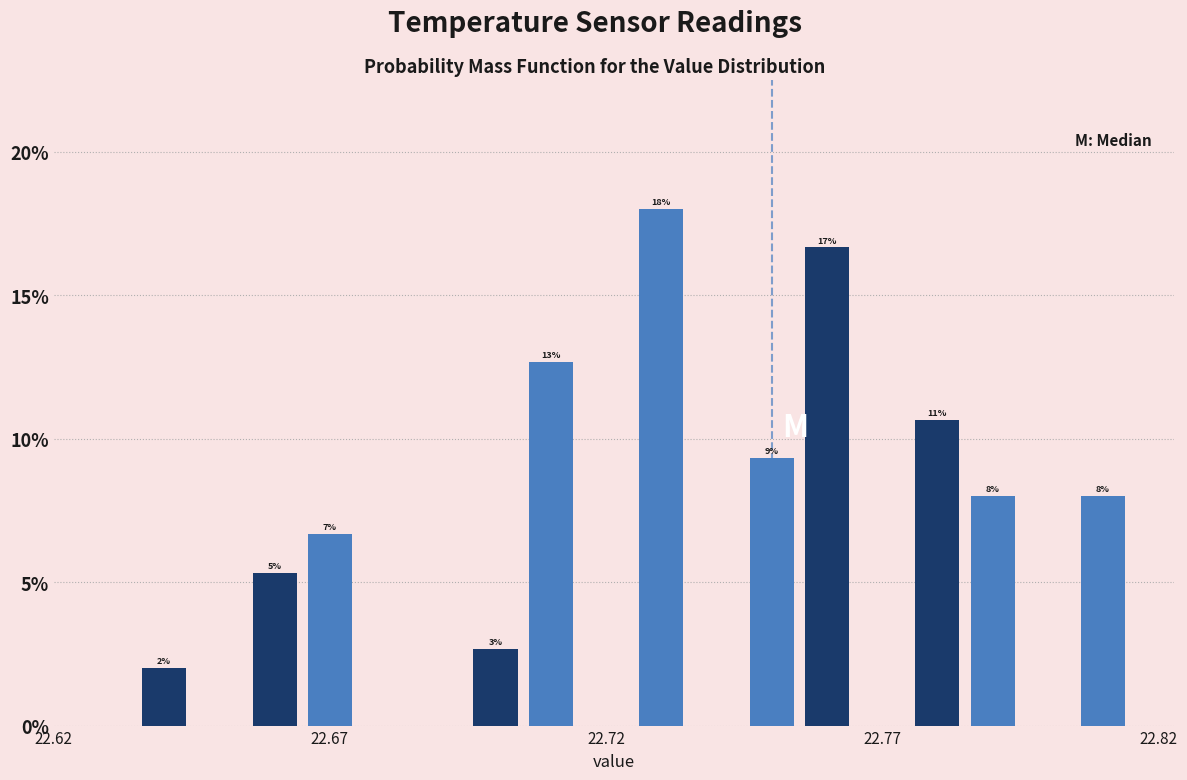

Around what value on the x-axis is the tallest bar? Give the approximate position of its centre, as read against the axis.

22.730